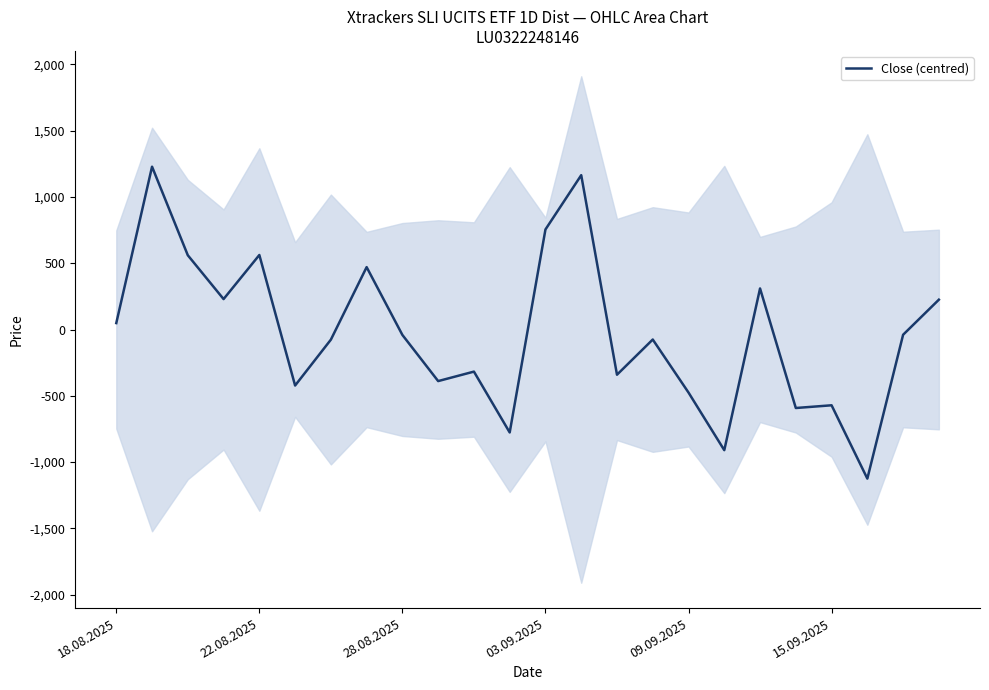

What is the difference between the maximum and minimum values?

2352.5